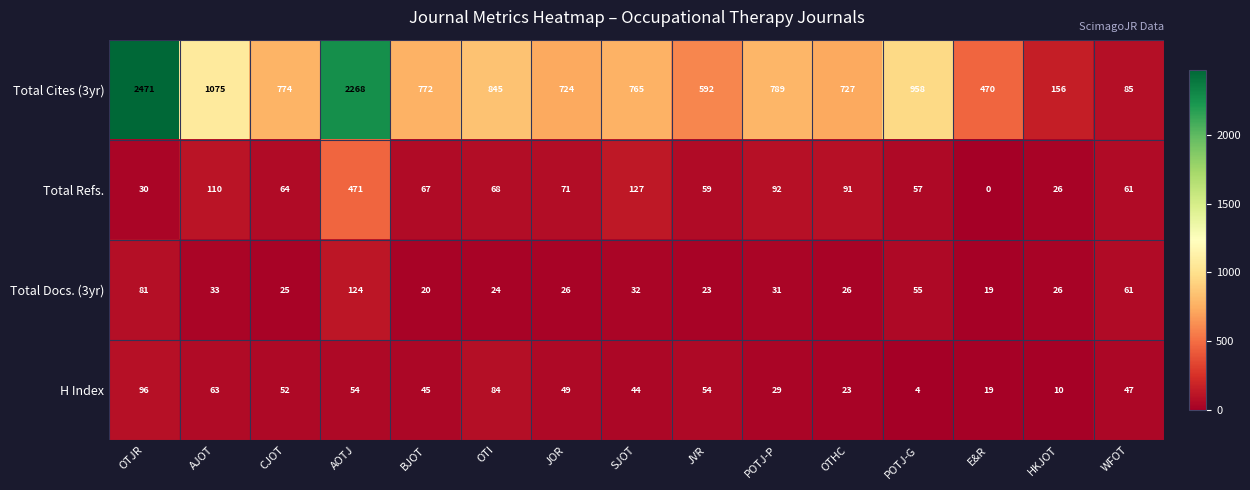

List the series in order of their peak value, lowest first.

H Index, Total Docs. (3yr), Total Refs., Total Cites (3yr)